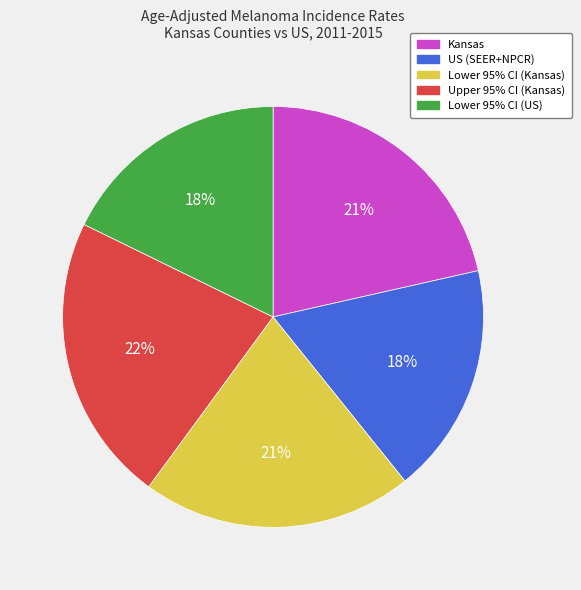

The Kansas slice represents 21% of the pie. True or false?

True